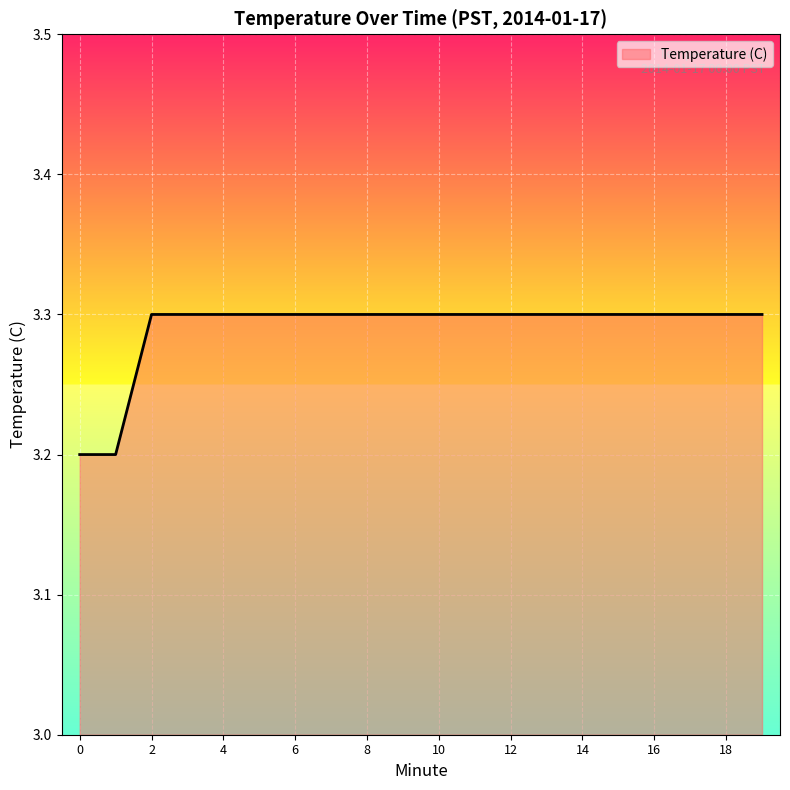

What is the greatest value displayed?

3.3